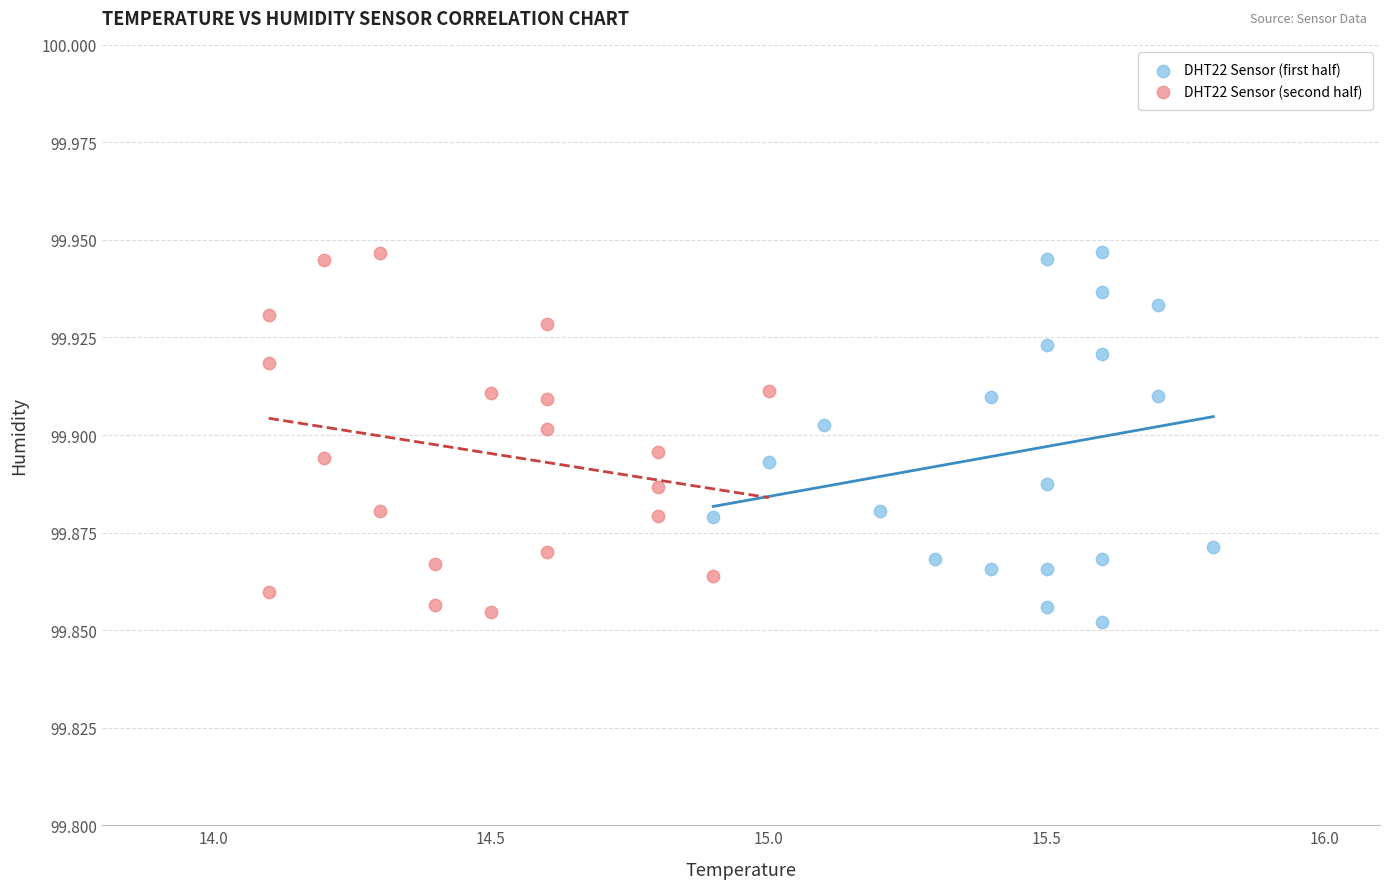

Which series contains the lowest Y value?

DHT22 Sensor (first half)